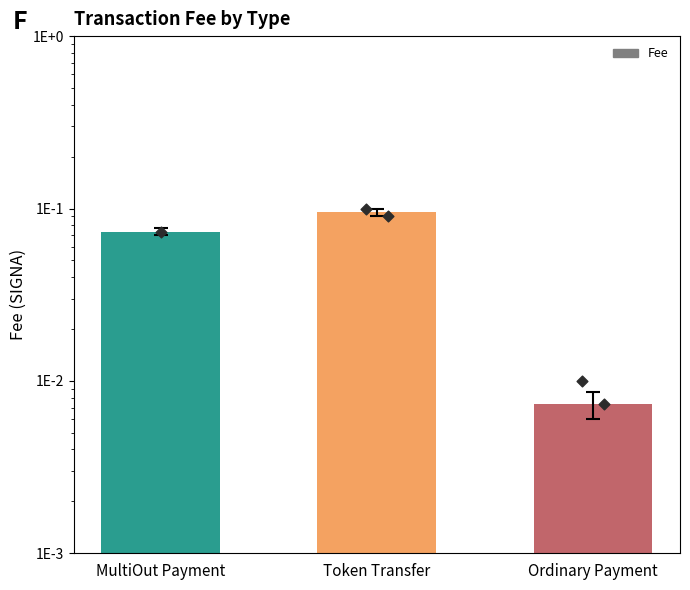

What is the change in value from MultiOut Payment to Ordinary Payment?

-0.1